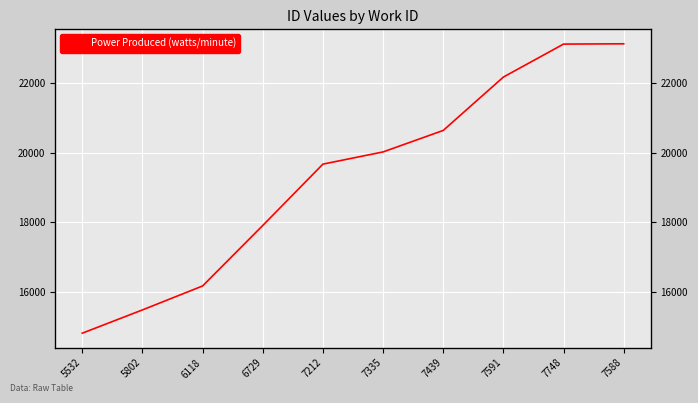

True or false: the data shows 6326 at 7335.

False